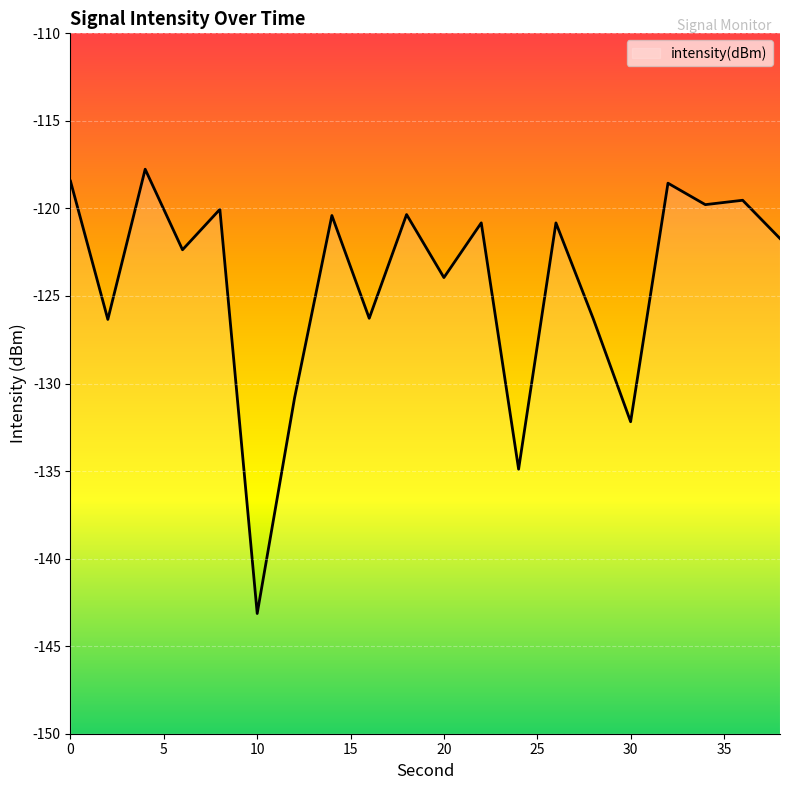

Does the chart display data point markers on the line(s)?

No